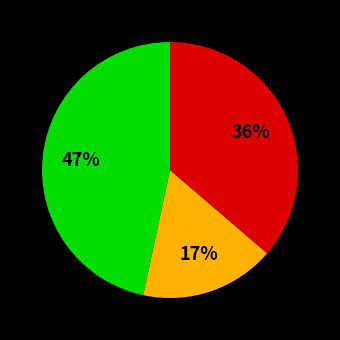

To the nearest percent, what is the difference between the largest and smallest slice percentages?

30%